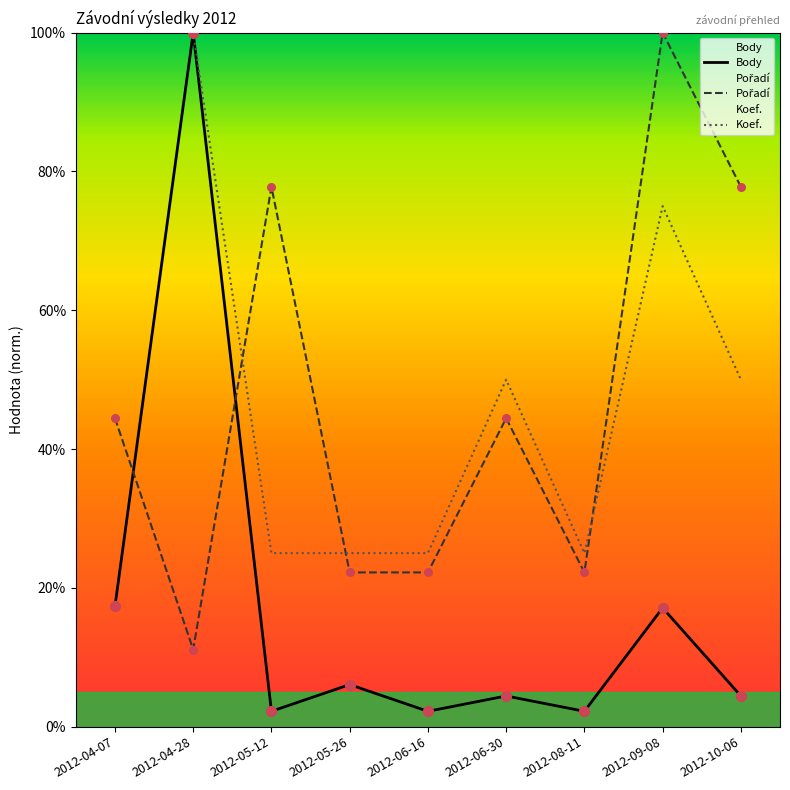

Is the value of Pořadí at 2012-06-16 greater than the value of Koef. at 2012-04-07?

No